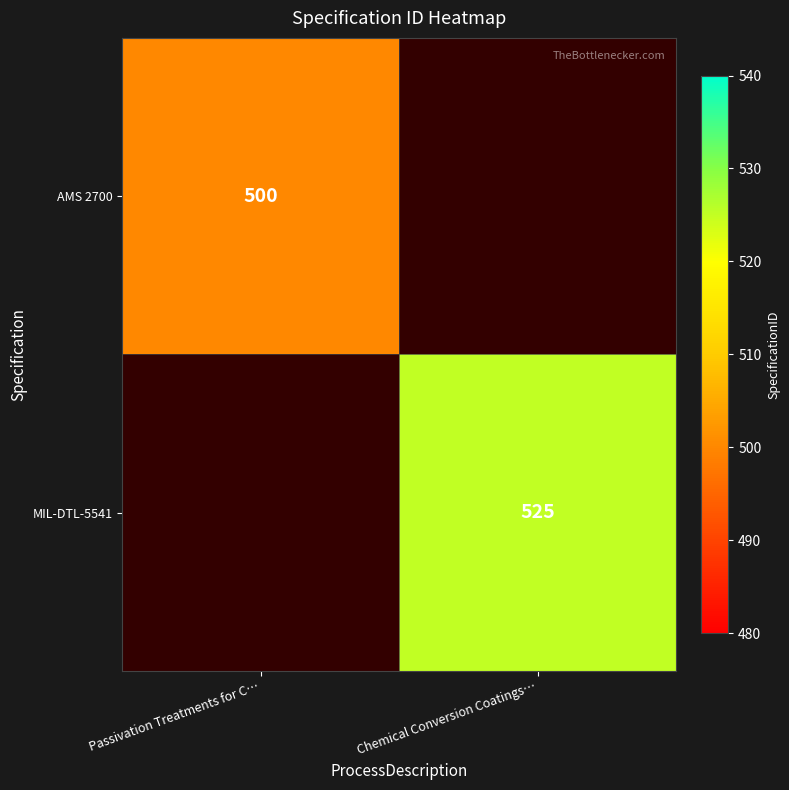

What is the greatest value displayed?

525.0